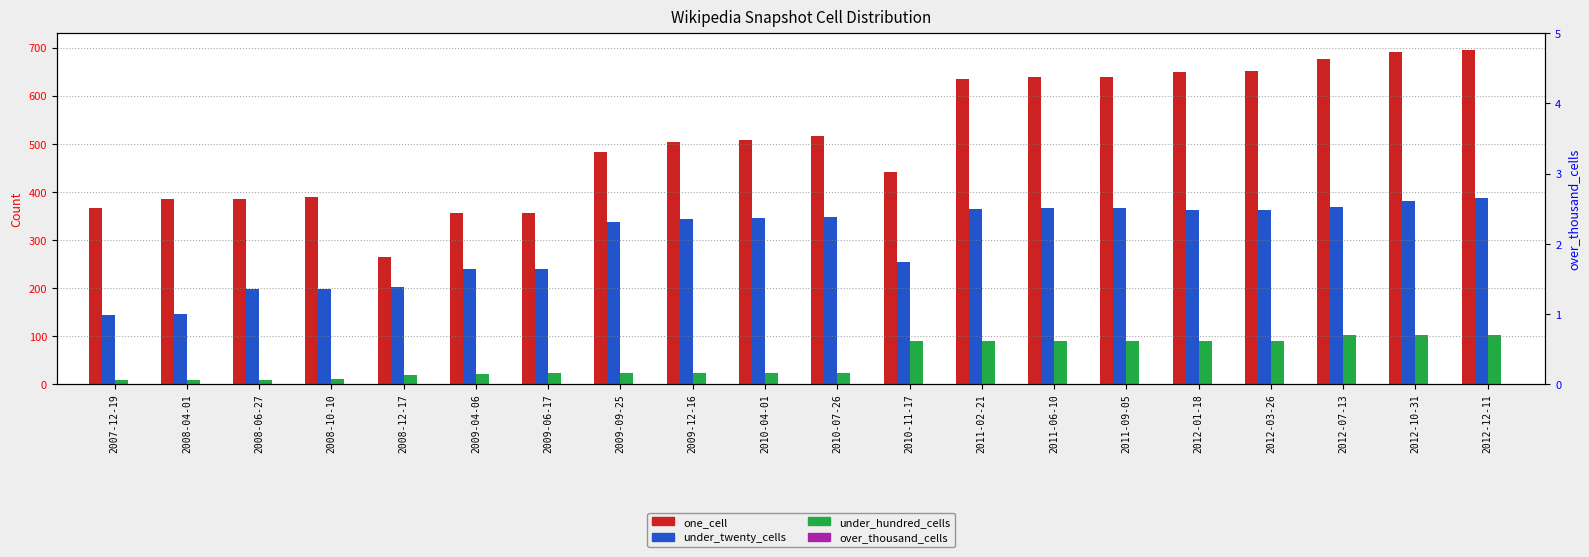

Reading left to right, list all the values displayed in this chart.

one_cell: 367	385	385	389	264	356	356	482	503	507	517	442	635	639	639	650	651	677	691	695
under_twenty_cells: 144	146	199	198	203	240	240	337	343	346	347	255	365	367	367	362	362	368	382	387
under_hundred_cells: 8	8	8	10	19	22	24	24	24	24	24	90	90	90	90	90	90	102	102	102
over_thousand_cells: 0	0	0	0	0	0	0	0	0	0	0	0	0	0	0	0	0	0	0	0
over_thousand_cells (right): 0	0	0	0	0	0	0	0	0	0	0	0	0	0	0	0	0	0	0	0